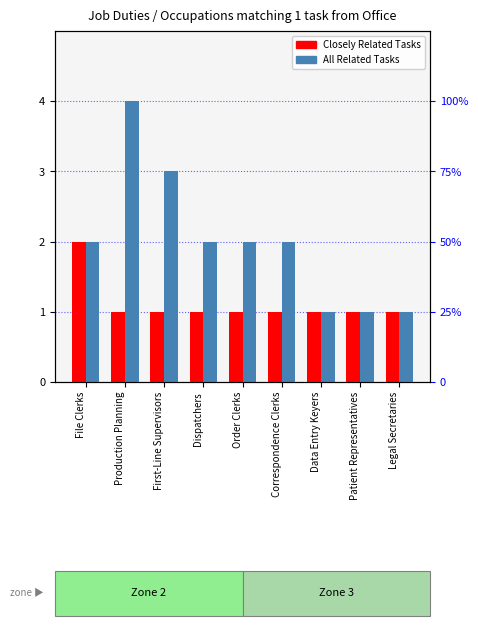

The value of All Related Tasks at First-Line Supervisors is 1. True or false?

False